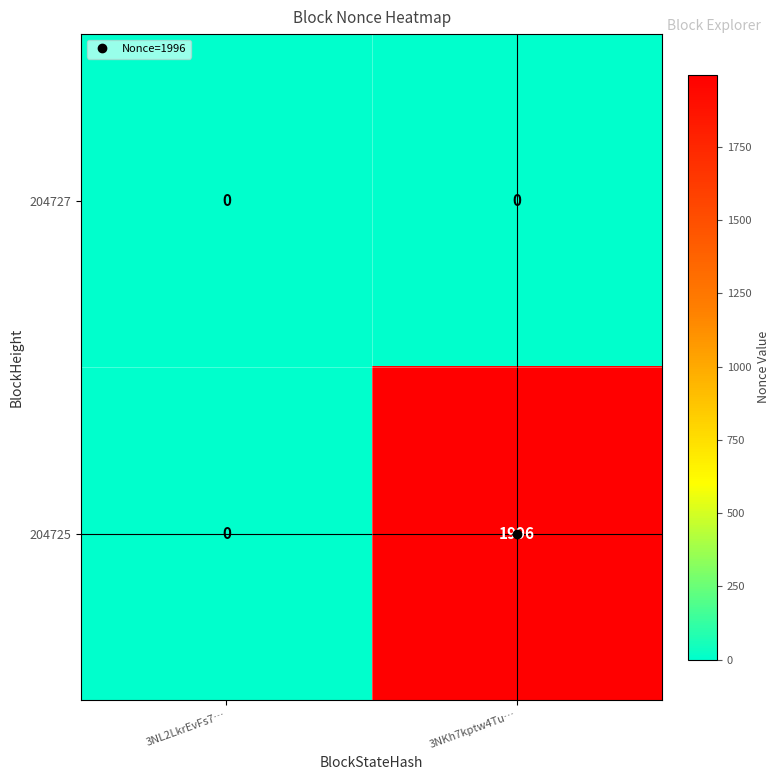

What is the difference between the maximum and minimum values in the 204725 series?

1996